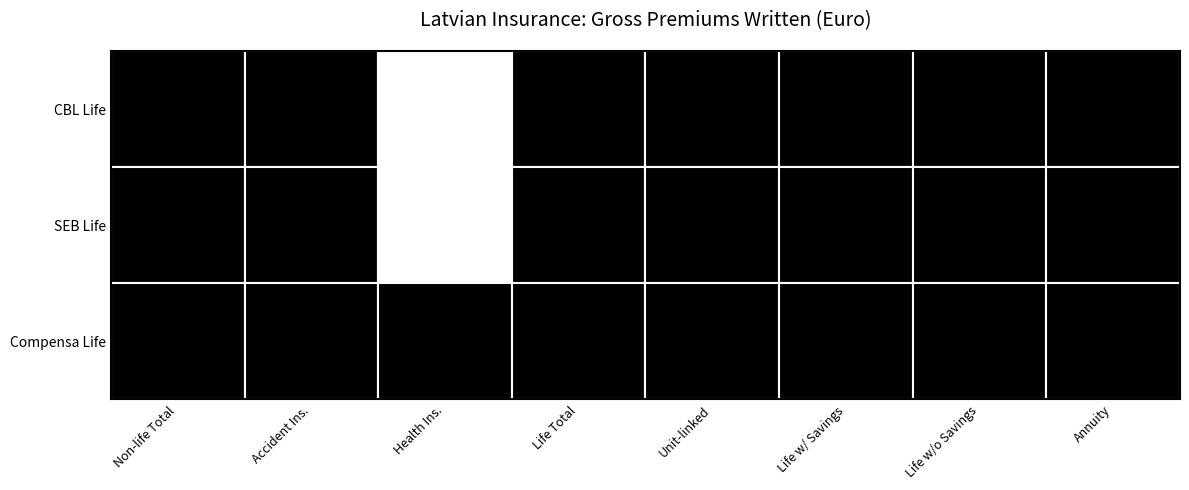

What is the average value of the SEB Life series?

13040930